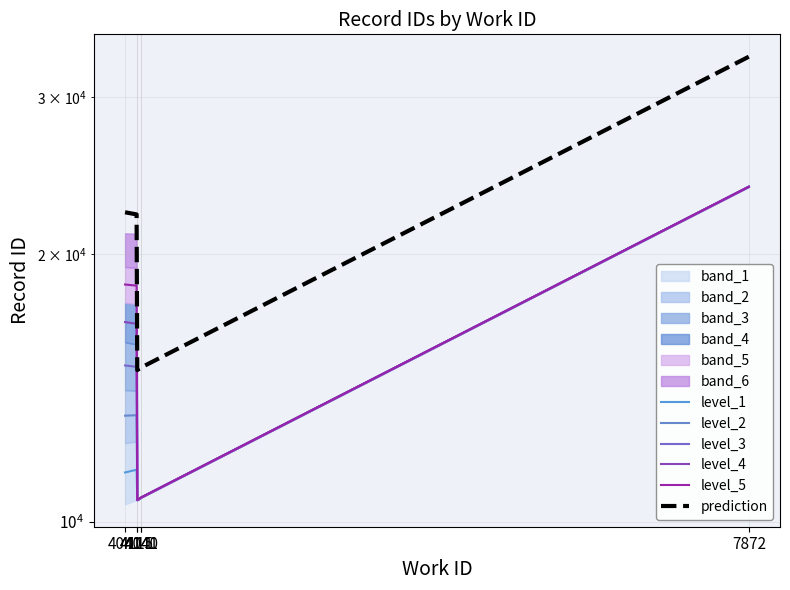

Which label corresponds to the smallest value in the chart?

4115